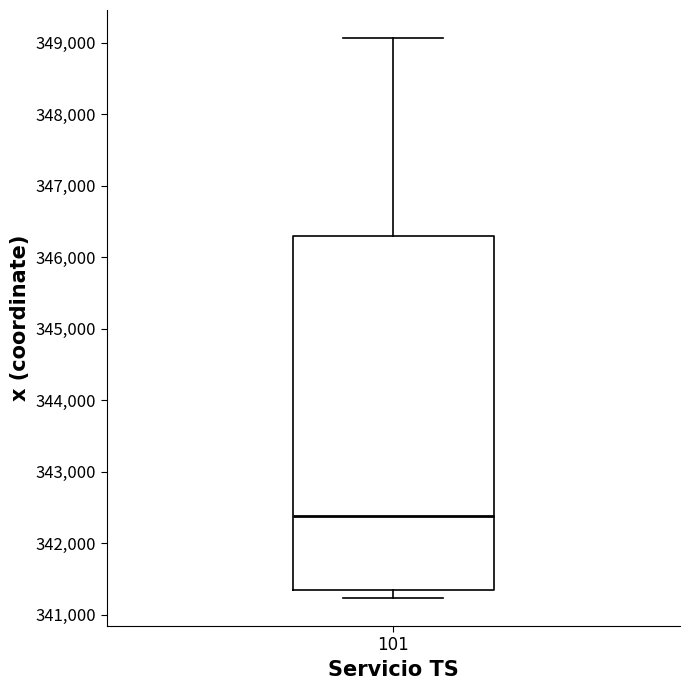

Transcribe this box plot: give where the median line is, the range the box spans, and where the two whiskers end, as read against the y-axis. The values are not printed on the chart, so give them approximately, as read against the axis.

median 342400, box 341300 to 346300, whiskers 341200 to 349100